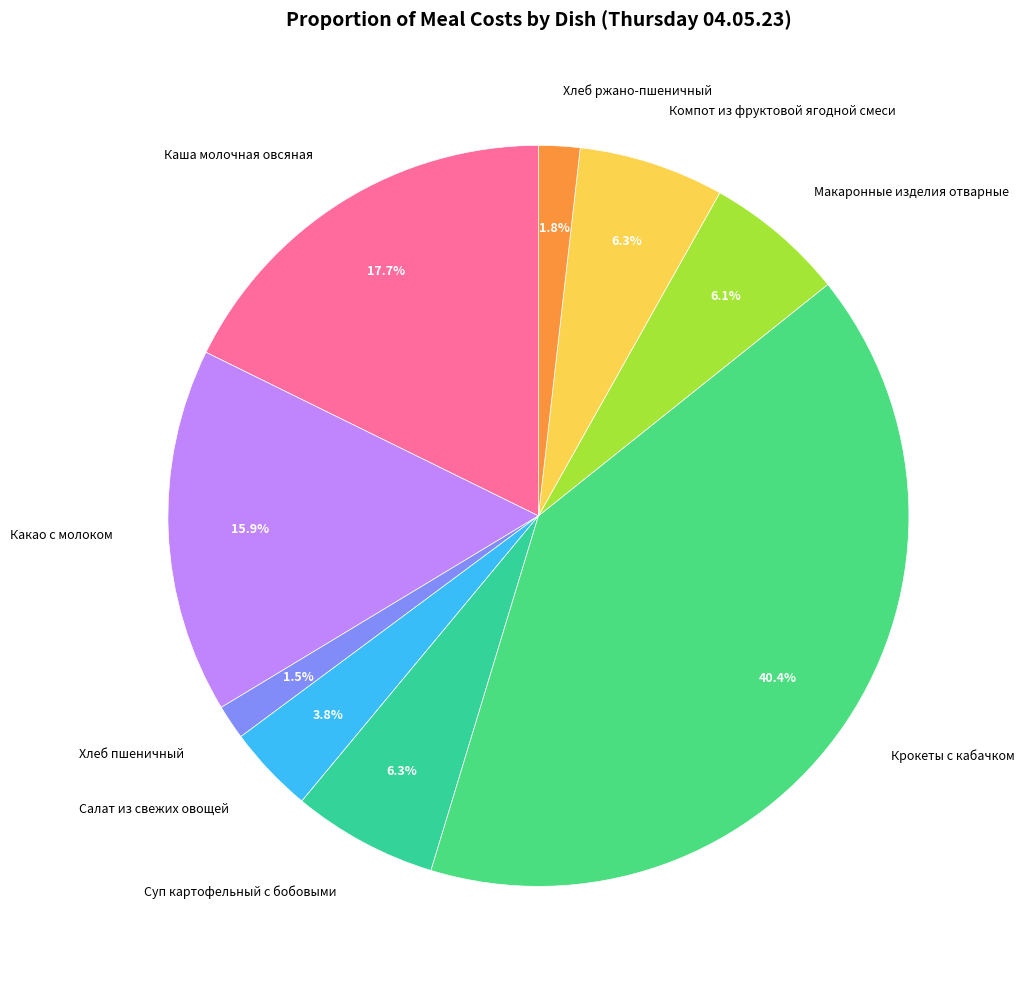

Does any single category account for the majority?

No